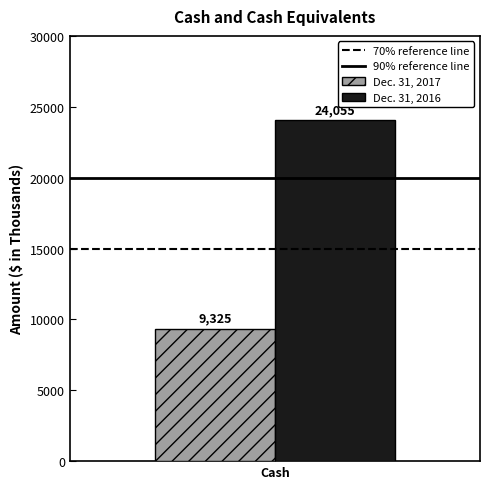

Which series has the largest range (max minus min)?

Dec. 31, 2017